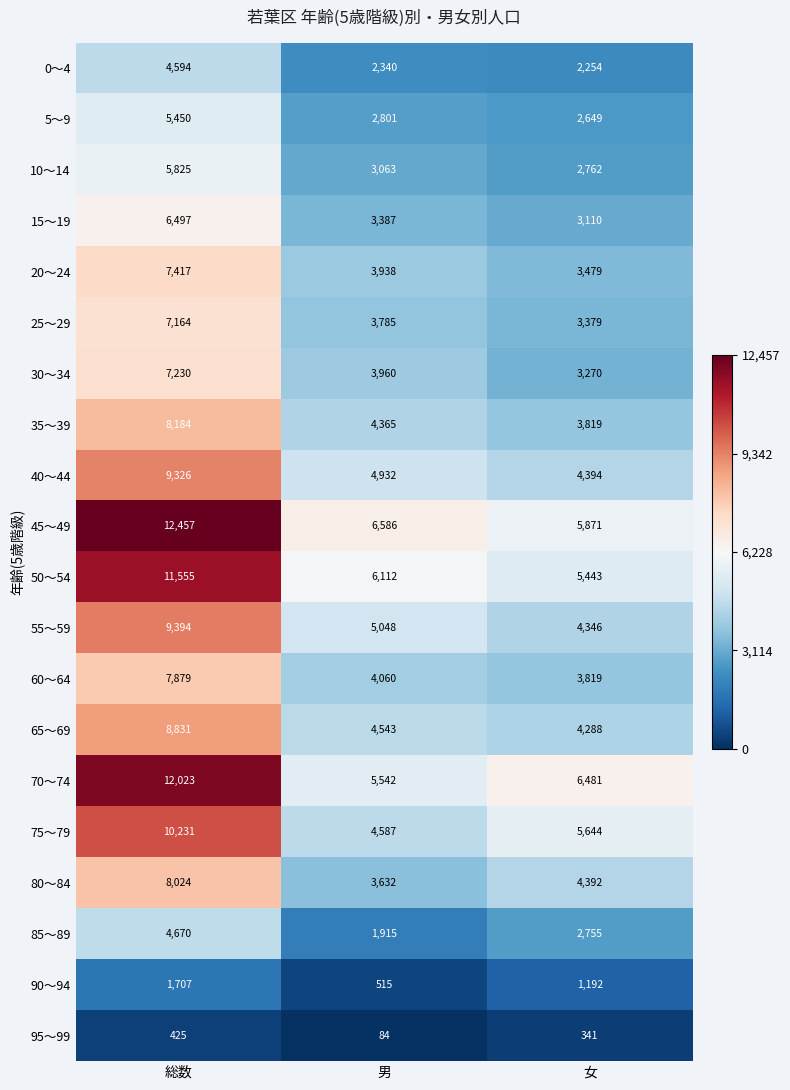

Is it true that 10～14 equals 10080 at 総数?

False